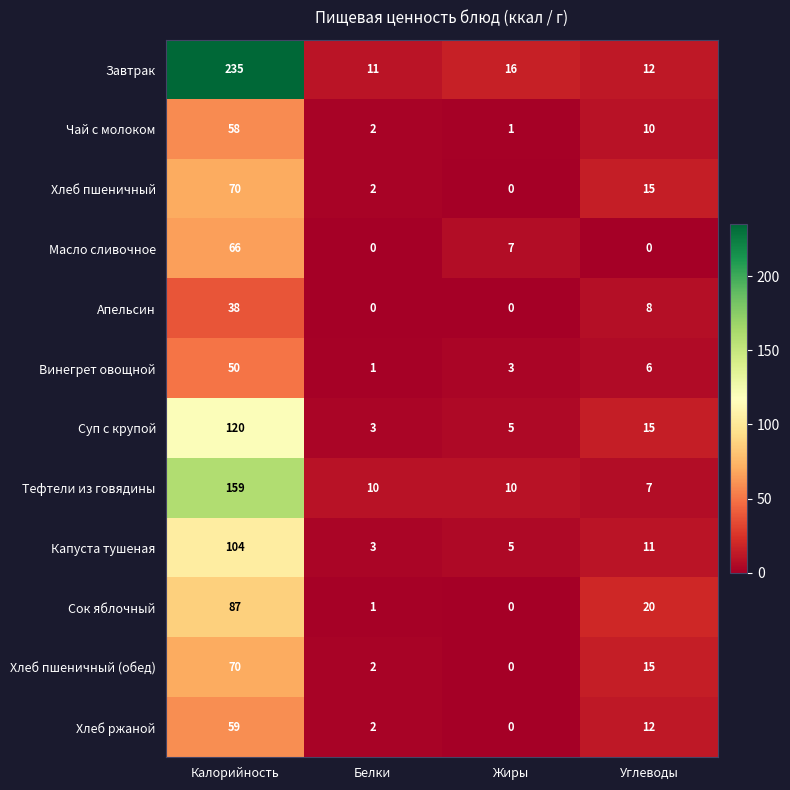

How many categories are shown in the chart?

4